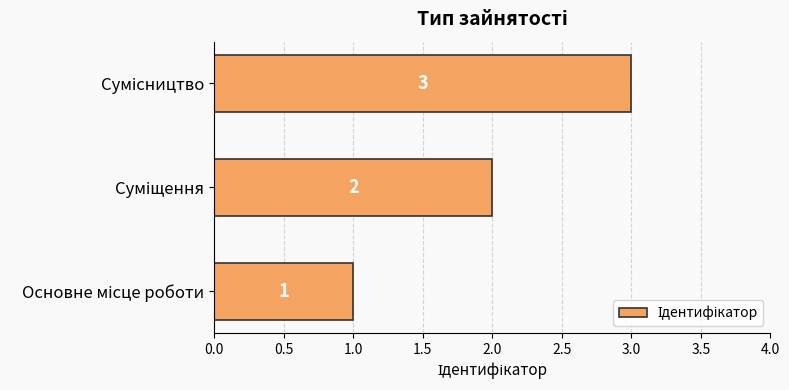

What is the greatest value displayed?

3